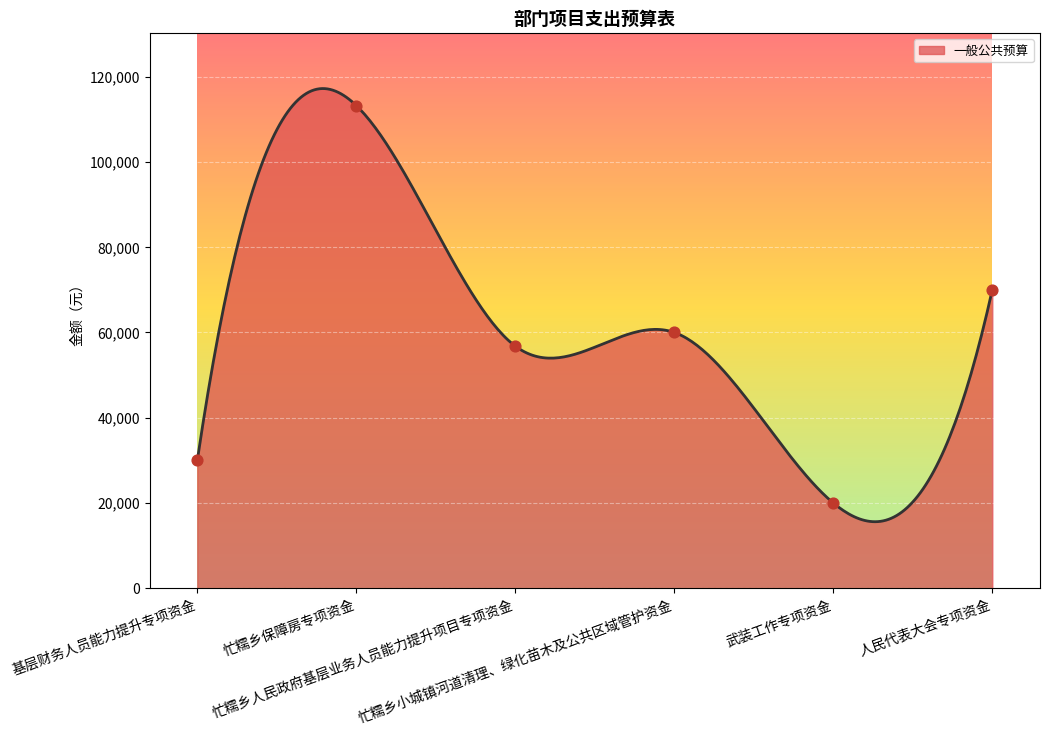

What is the ratio of the value at 武装工作专项资金 to the value at 忙糯乡人民政府基层业务人员能力提升项目专项资金?

0.4